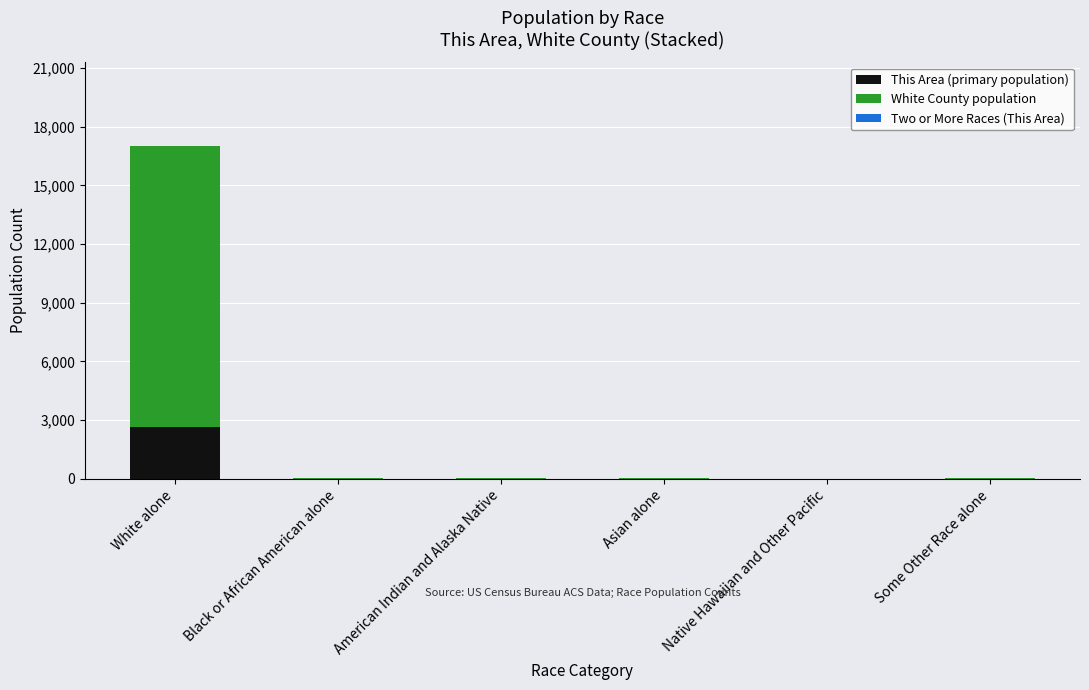

At which label does This Area (primary population) reach its peak?

White alone